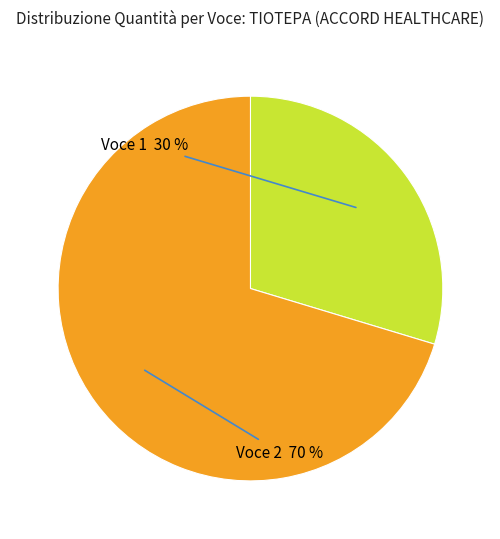

Does any single category account for the majority?

Yes